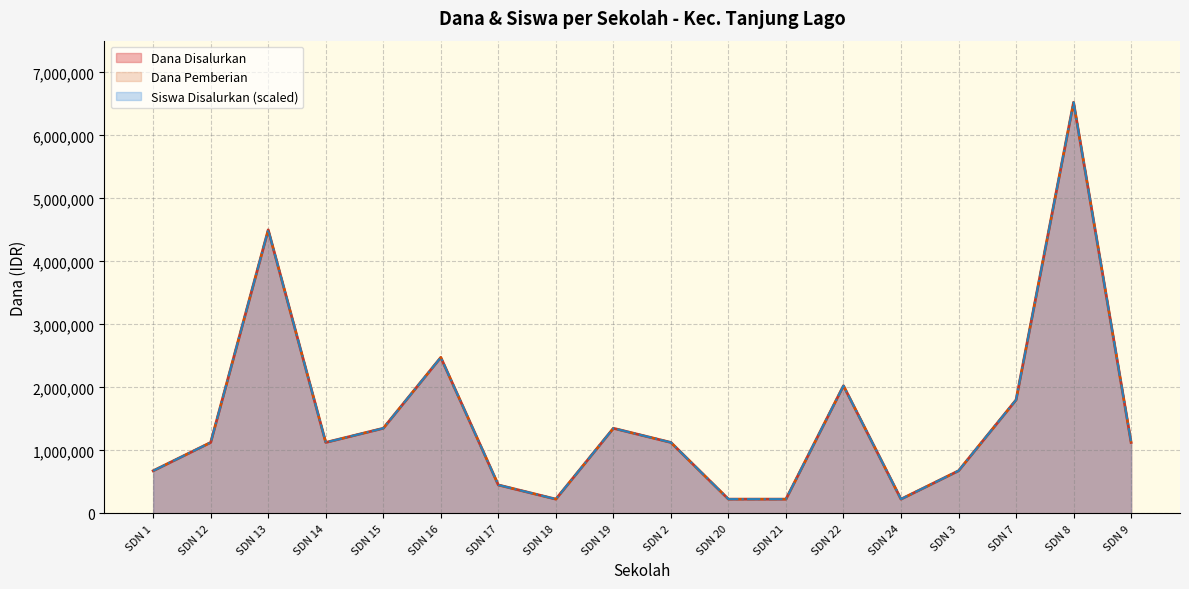

How many interior local peaks does the Dana Disalurkan series have?

5